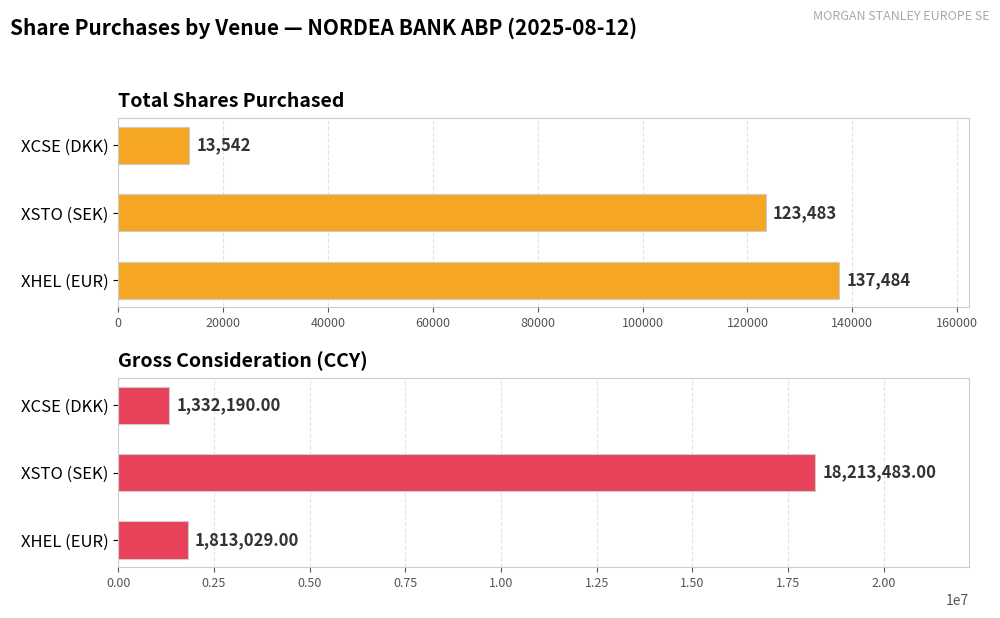

How many distinct data groups are displayed?

2